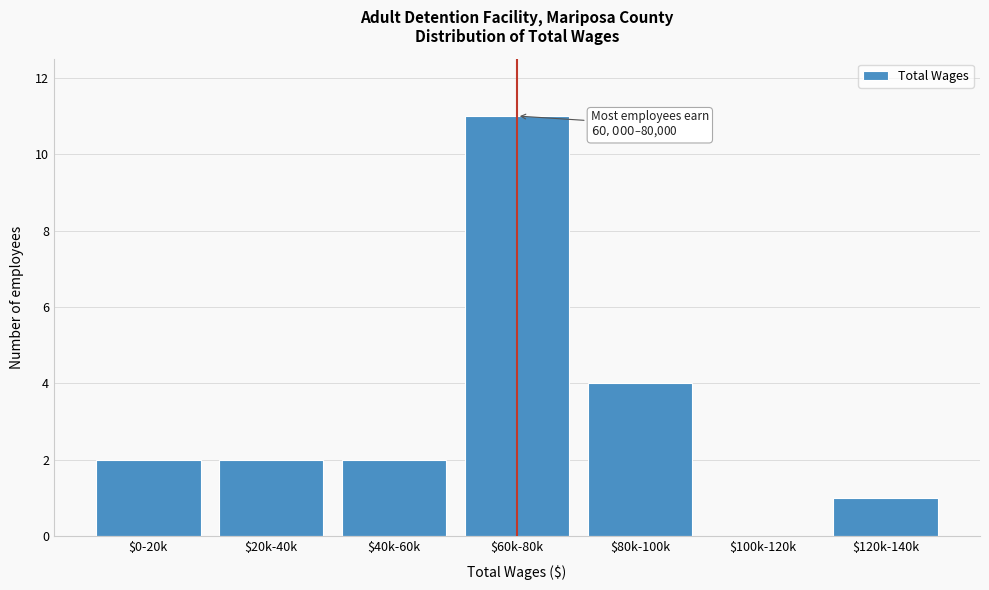

The value at $80k-100k is 4. True or false?

True